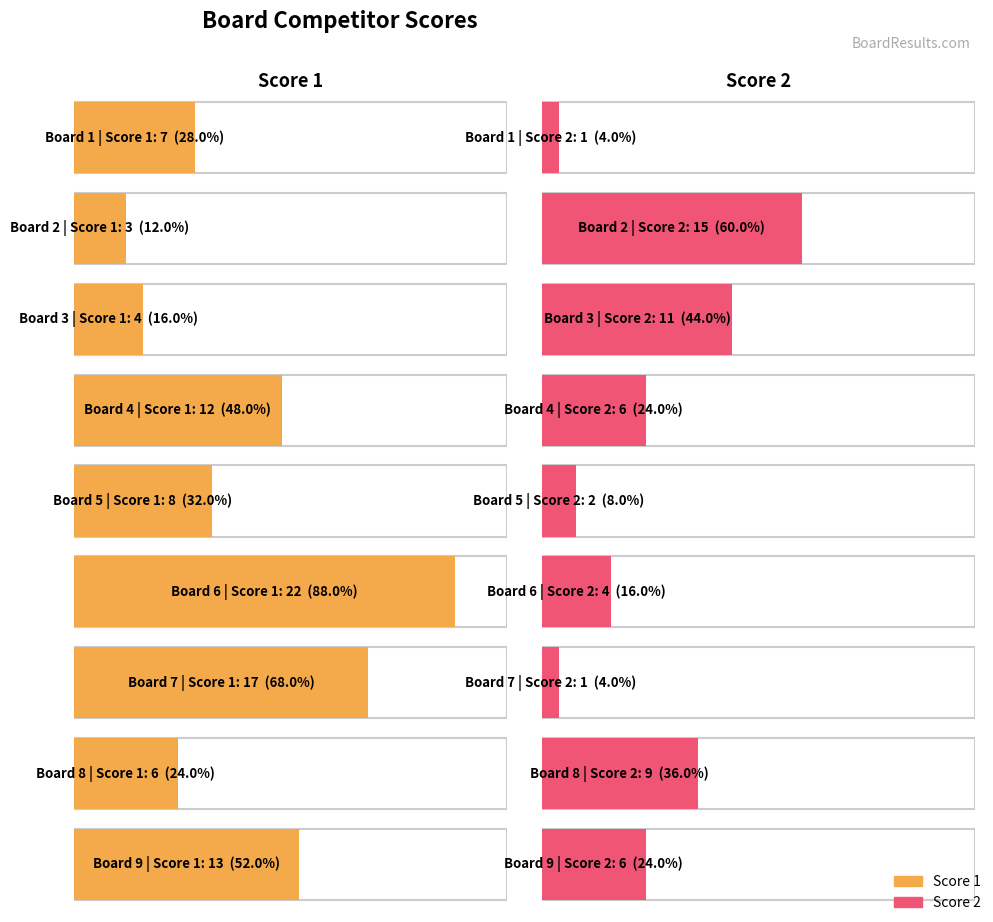

Rank the series by their average value, from lowest to highest.

Score 2, Score 1